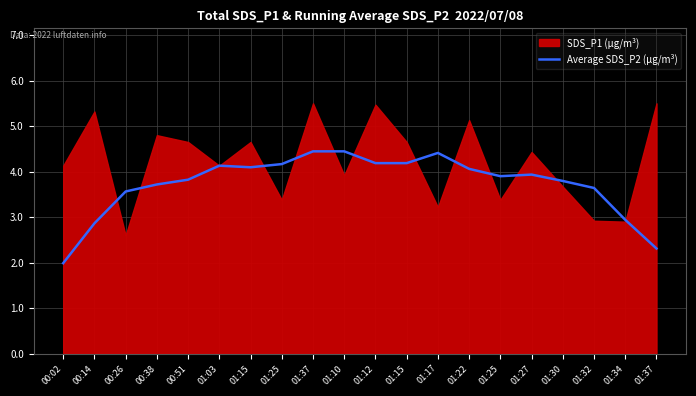

What is the label of the 7th point from the left?

01:15